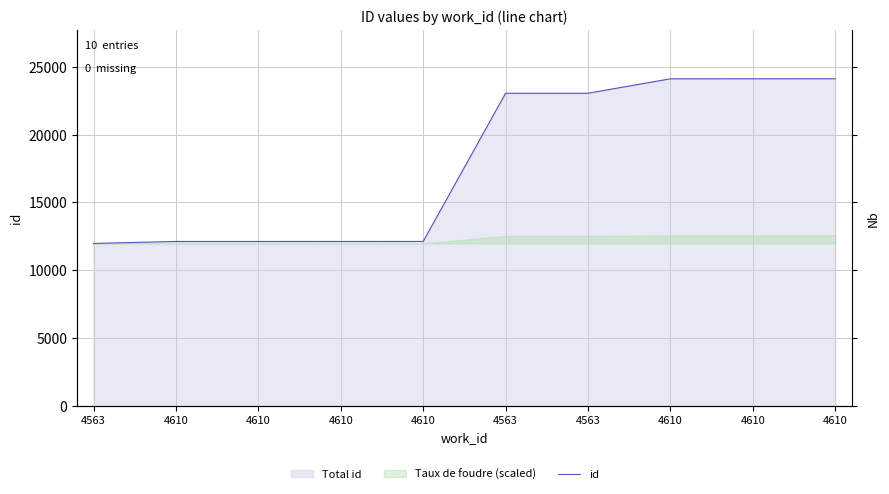

What is the label of the 5th point from the left?

4610